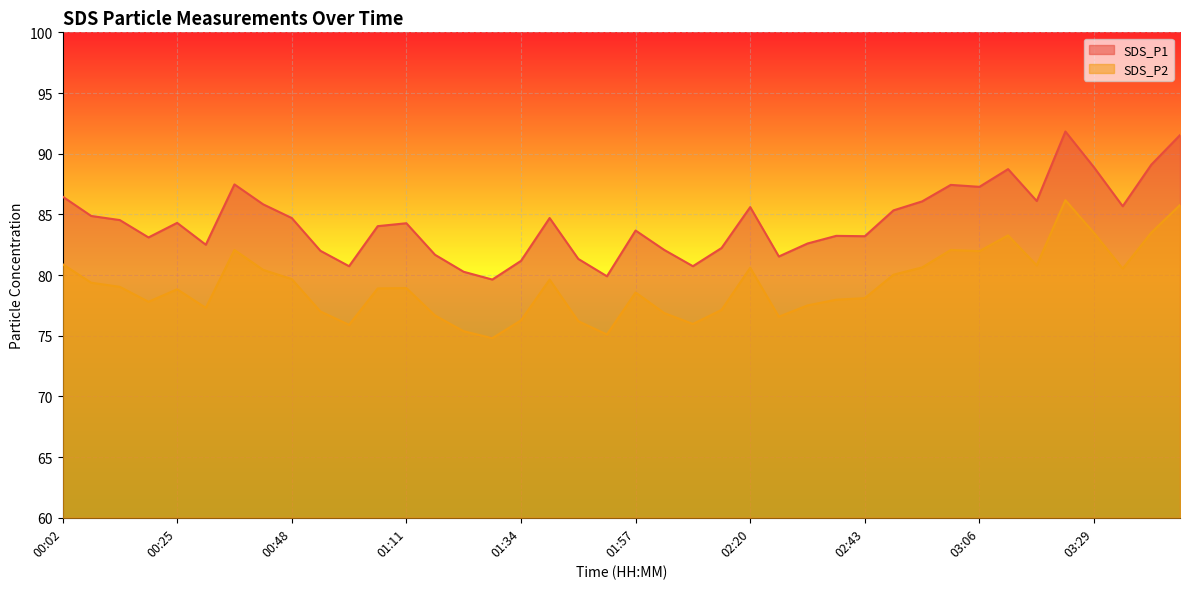

Where is the first local maximum for SDS_P2?

00:25